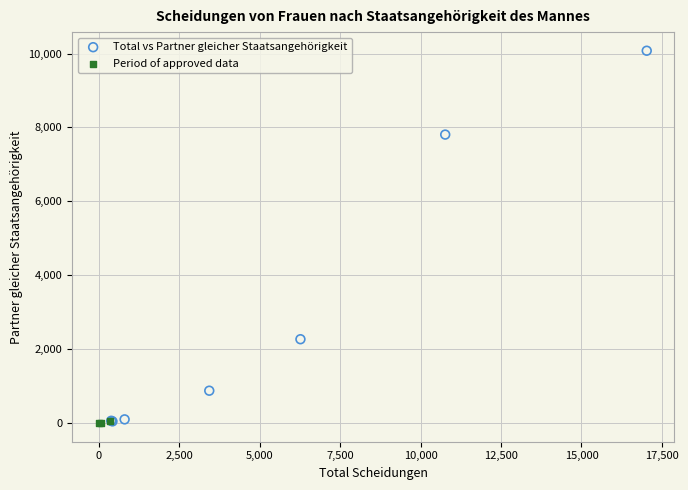

Which series has the widest spread of Y values?

Total vs Partner gleicher Staatsangehörigkeit